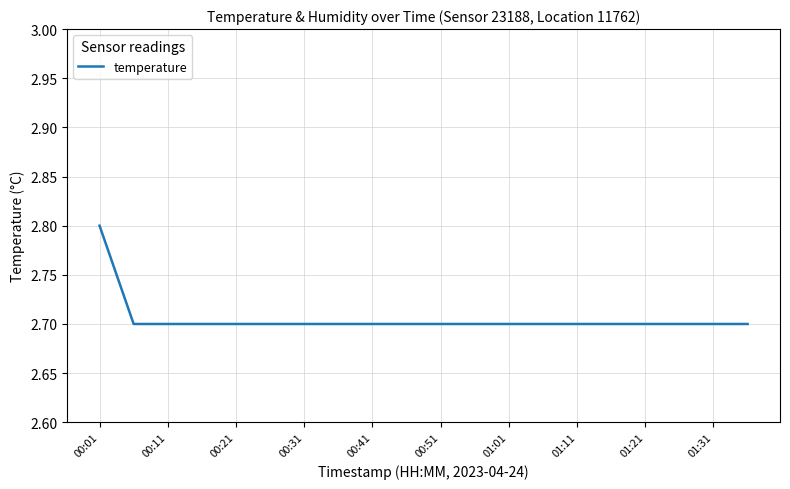

What is the minimum value shown in the chart?

2.7